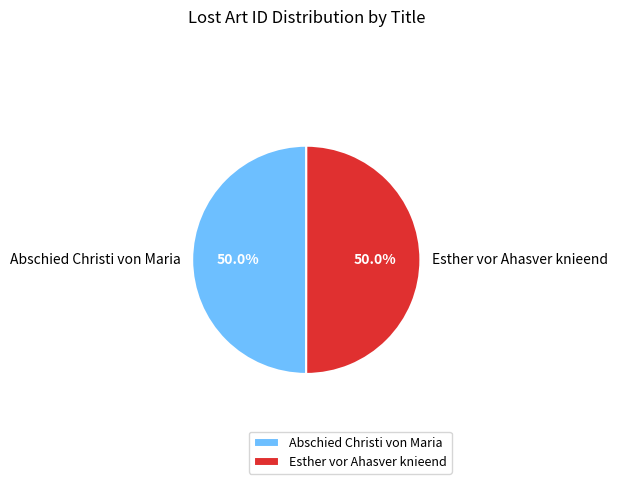

What percentage is NOT represented by Esther vor Ahasver knieend?

50.0%